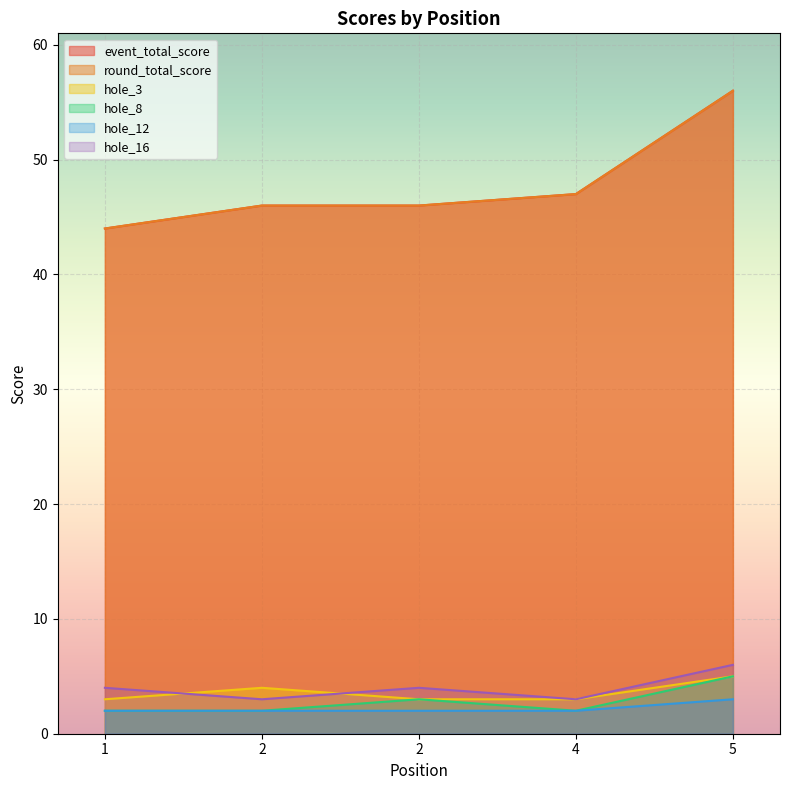

True or false: hole_12 has more than 2 points higher than both neighbors.

False